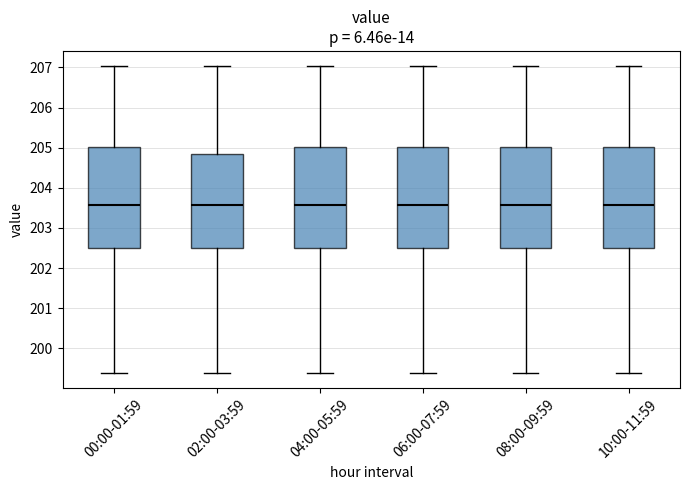

Reading left to right, read every box against the y-axis: the position of its median line, the range the box covers, and the ends of its whiskers. The values are not printed on the chart, so give them approximately, as read against the axis.

00:00-01:59: median 203.6, box 202.5 to 205.0, whiskers 199.4 to 207.0
02:00-03:59: median 203.6, box 202.5 to 204.8, whiskers 199.4 to 207.0
04:00-05:59: median 203.6, box 202.5 to 205.0, whiskers 199.4 to 207.0
06:00-07:59: median 203.6, box 202.5 to 205.0, whiskers 199.4 to 207.0
08:00-09:59: median 203.6, box 202.5 to 205.0, whiskers 199.4 to 207.0
10:00-11:59: median 203.6, box 202.5 to 205.0, whiskers 199.4 to 207.0